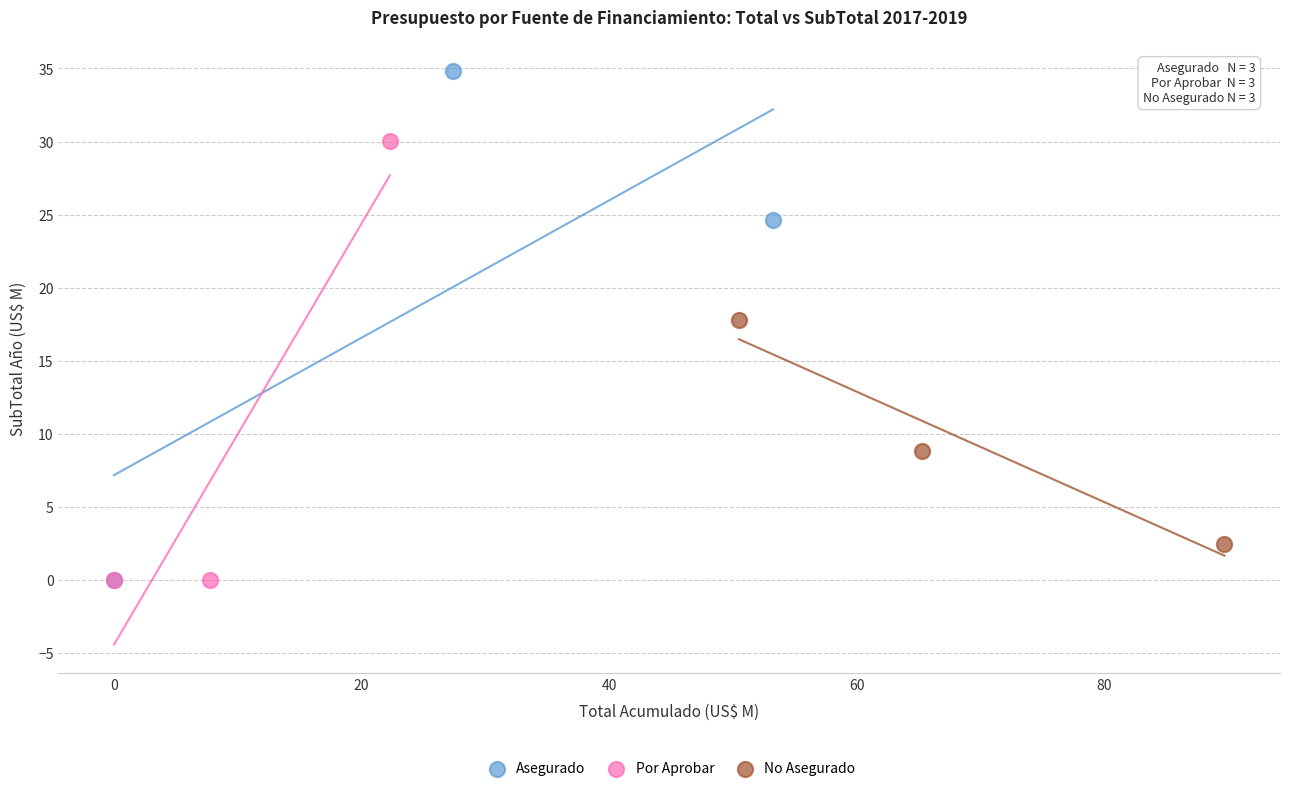

Which series has the largest Y range (max minus min)?

Asegurado